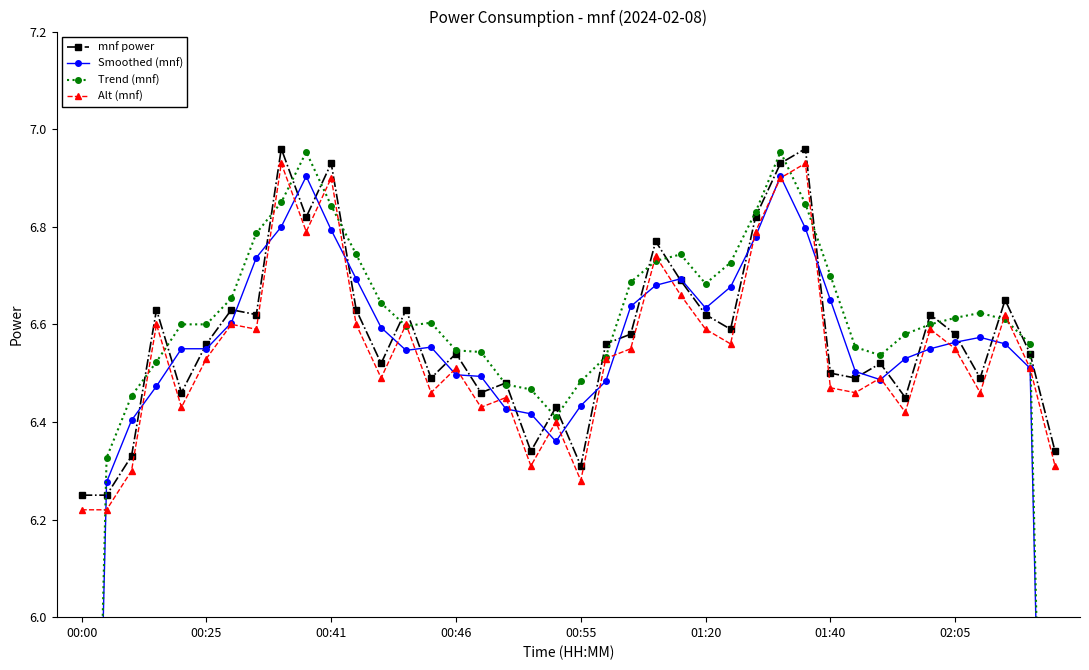

The Alt (mnf) series shows 3.7 at 02:05. True or false?

False